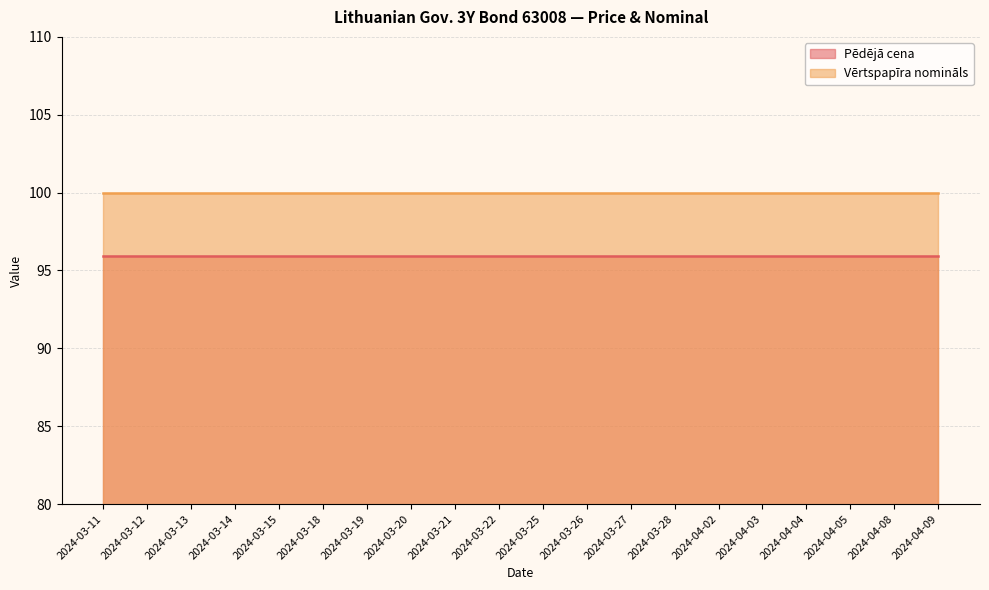

Reading left to right, transcribe all the data shown in this chart.

Pēdējā cena: 95.9	95.9	95.9	95.9	95.9	95.9	95.9	95.9	95.9	95.9	95.9	95.9	95.9	95.9	95.9	95.9	95.9	95.9	95.9	95.9
Vērtspapīra nomināls: 100.0	100.0	100.0	100.0	100.0	100.0	100.0	100.0	100.0	100.0	100.0	100.0	100.0	100.0	100.0	100.0	100.0	100.0	100.0	100.0